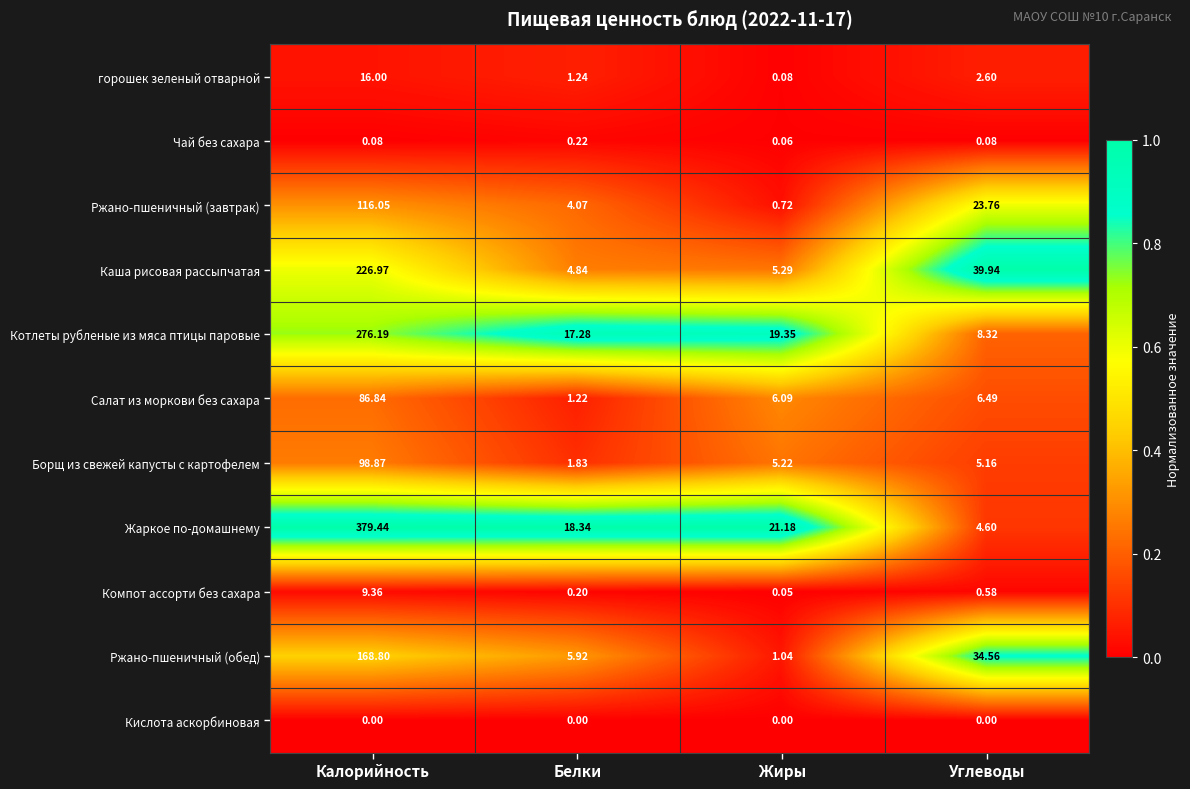

Which series has the widest spread of values?

Жаркое по-домашнему